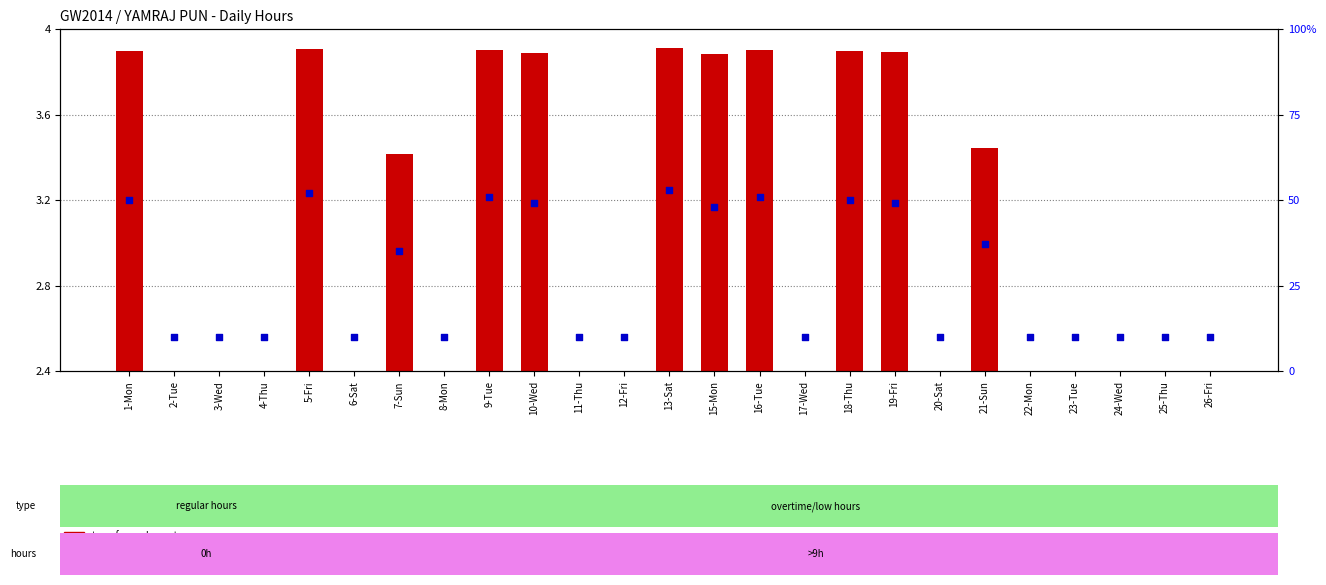

What is the total value across all series at 3-Wed?

10.0